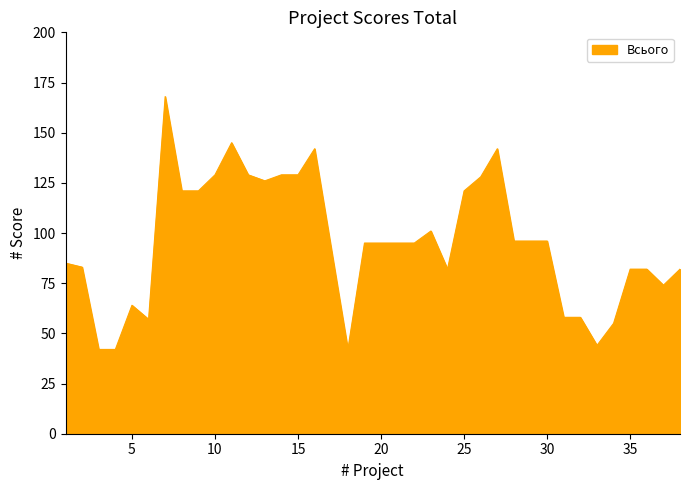

Does the chart have visible grid lines?

No